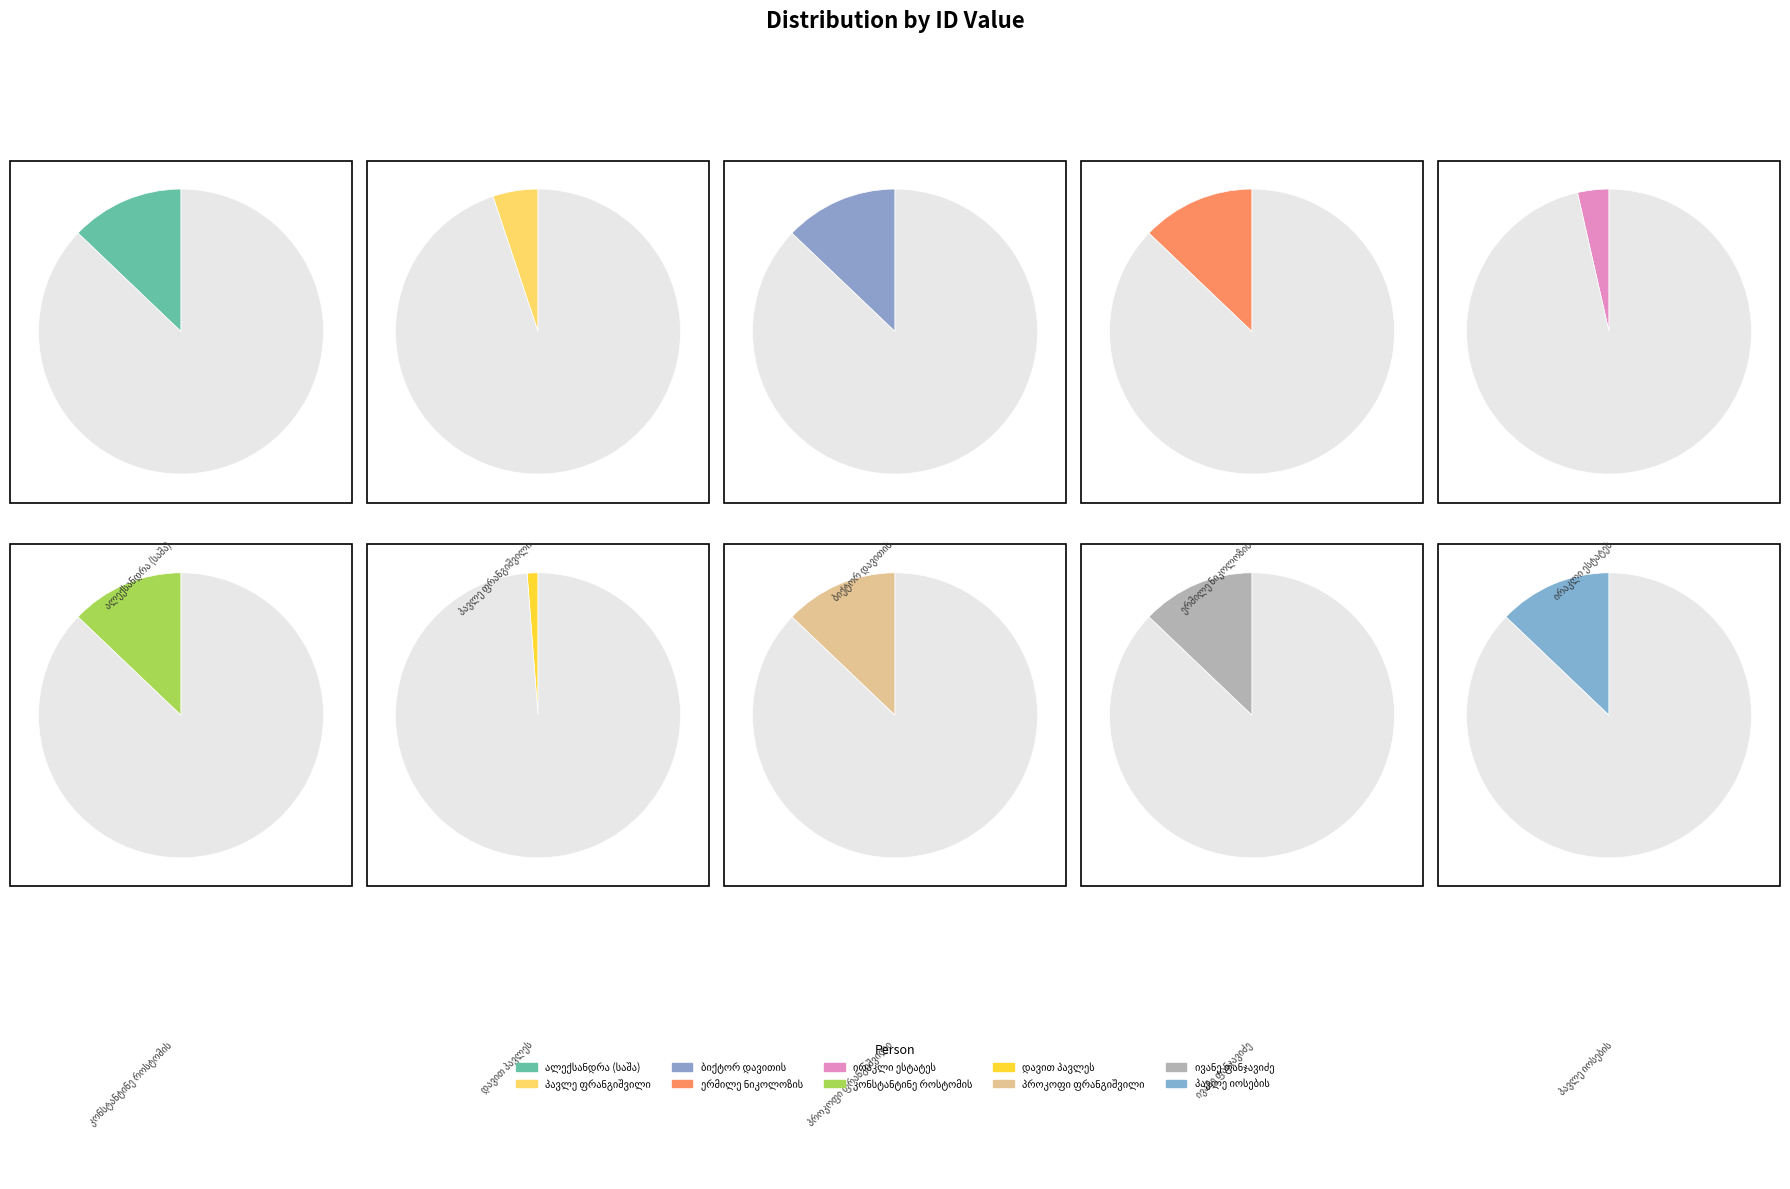

Does პროკოფი ფრანგიშვილი represent more than half of the total?

No